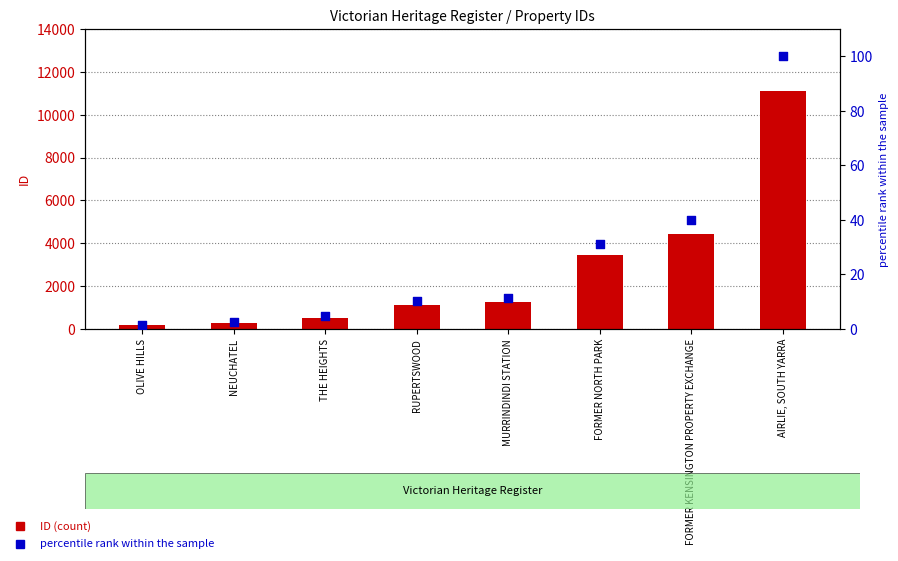

Which series has the largest Y range (max minus min)?

ID